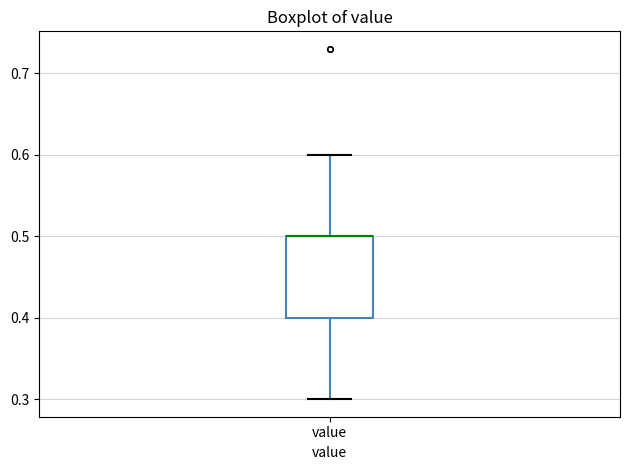

Transcribe this box plot: give where the median line is, the range the box spans, and where the two whiskers end, as read against the y-axis. The values are not printed on the chart, so give them approximately, as read against the axis.

median 0.5 (drawn on the box's upper edge), box 0.4 to 0.5, whiskers 0.3 to 0.6